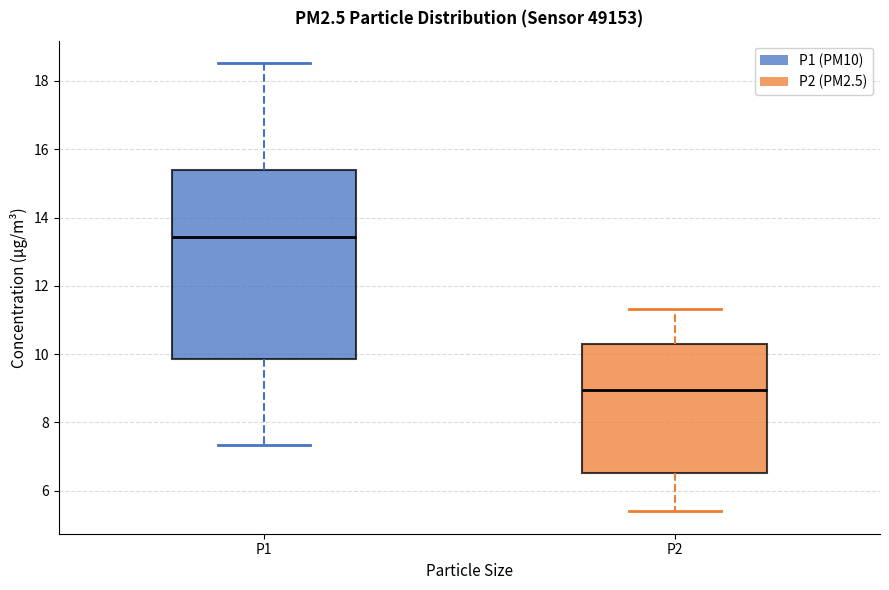

Where is the lower edge of the box for P2 on the y-axis? The values are not printed on the chart, so give them approximately, as read against the axis.

6.6